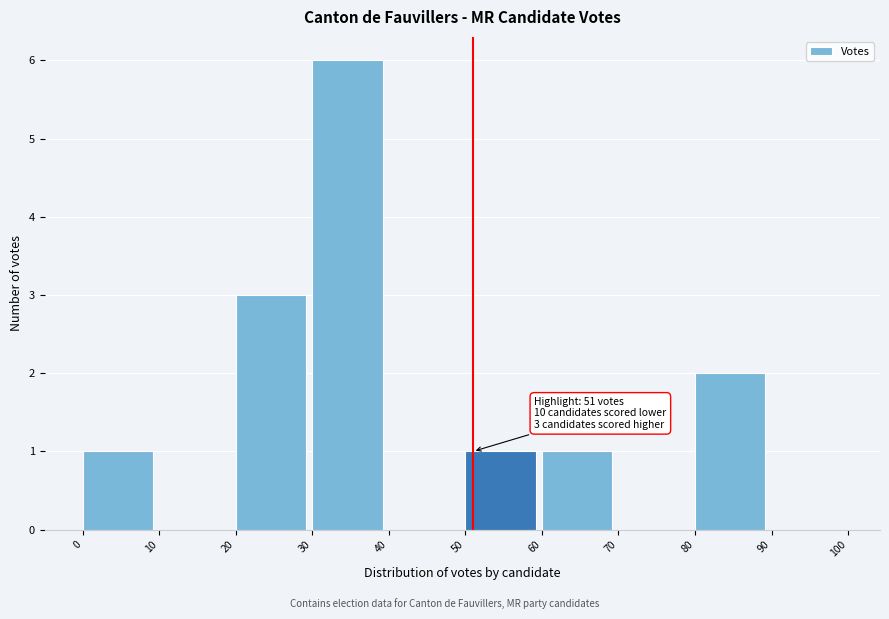

Over which range of the x-axis is the bar tallest?

30 to 40